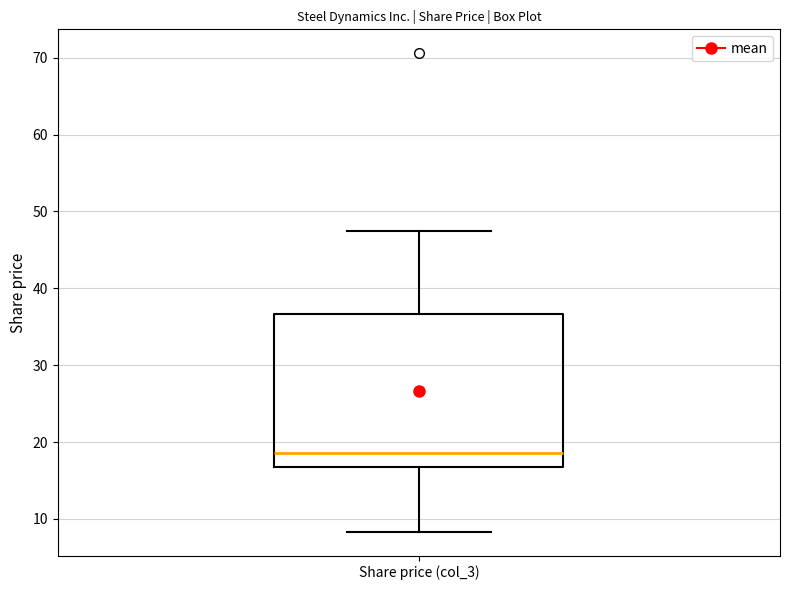

Read this box plot against the y-axis: the position of the median line, the range covered by the box, and the ends of both whiskers. The values are not printed on the chart, so give them approximately, as read against the axis.

median 19, box 17 to 37, whiskers 8 to 48